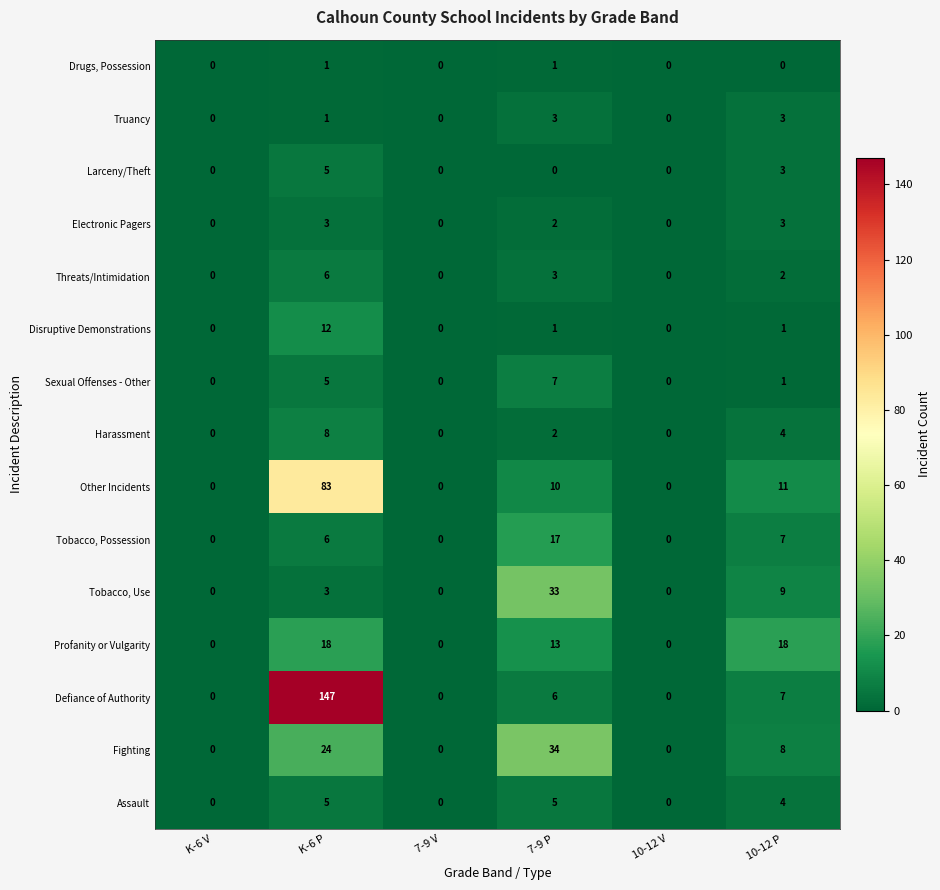

What is the maximum value for Harassment?

8